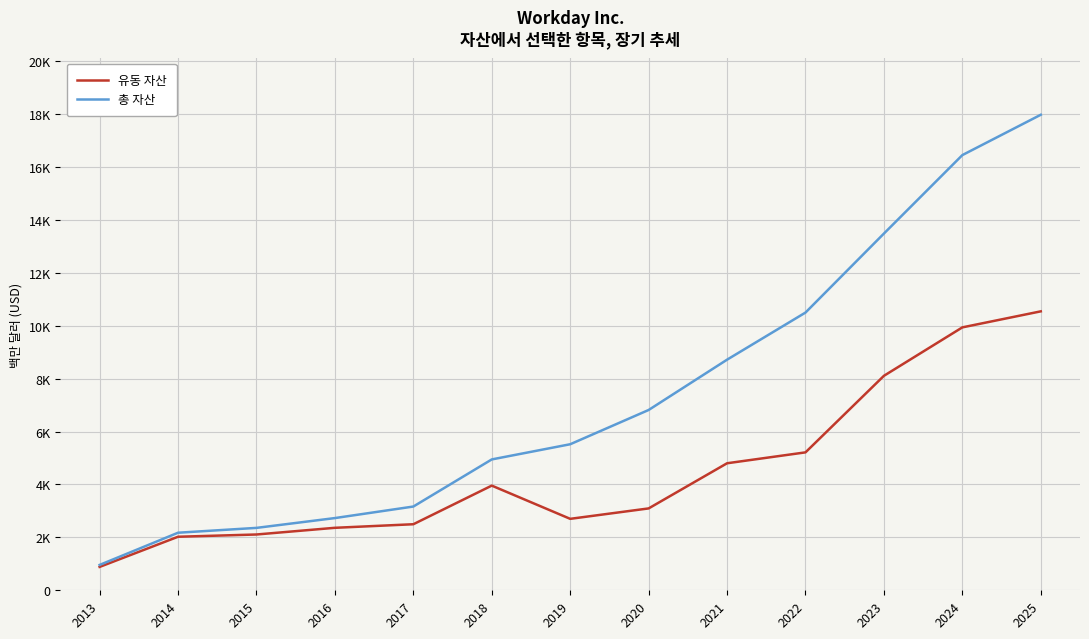

True or false: 총 자산 and 유동 자산 cross at least once.

False